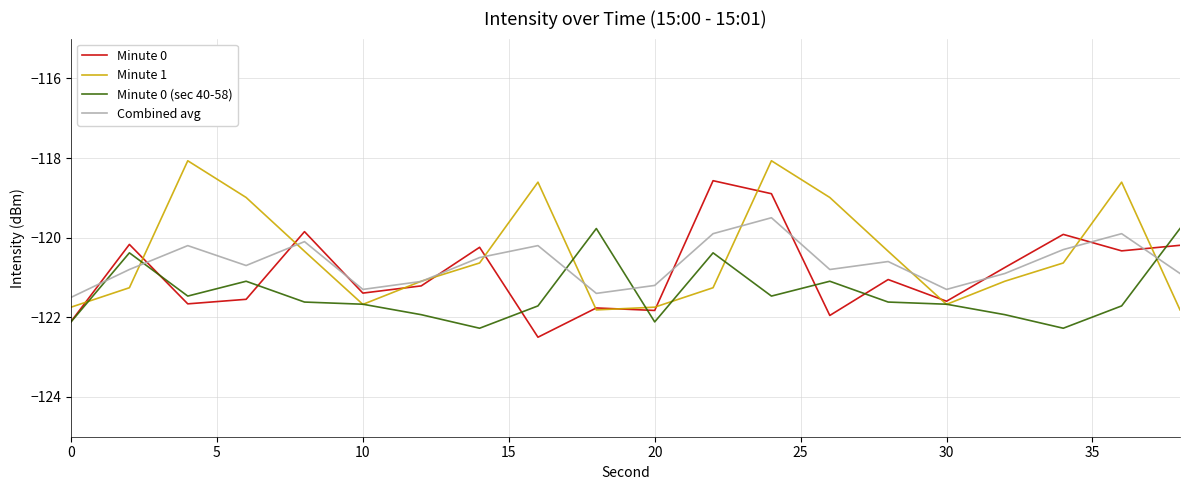

Which series ends up on top after the final intersection of Combined avg and Minute 0 (sec 40-58)?

Minute 0 (sec 40-58)